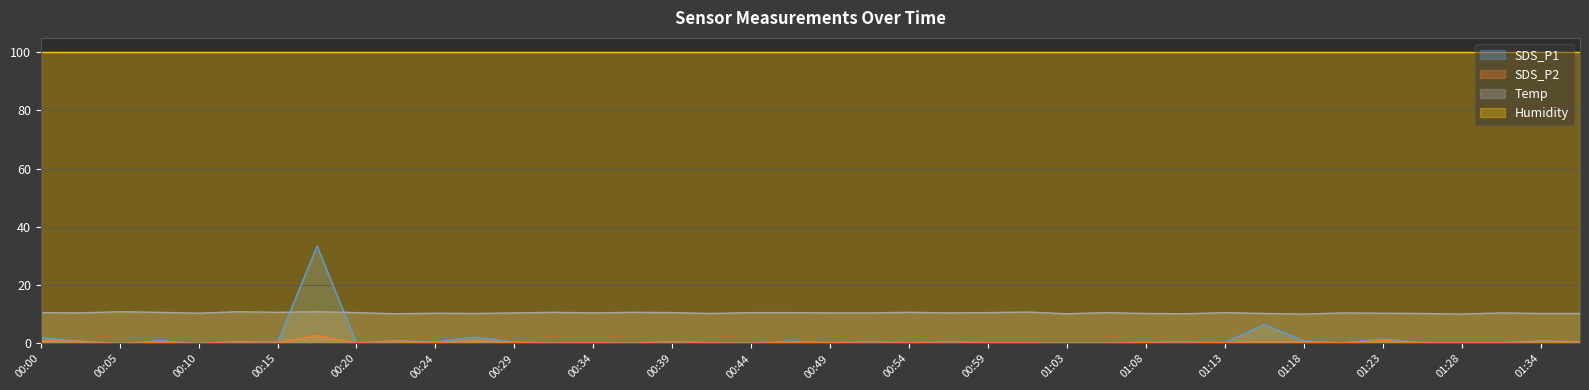

At how many categories does at least one series exceed 23?

40